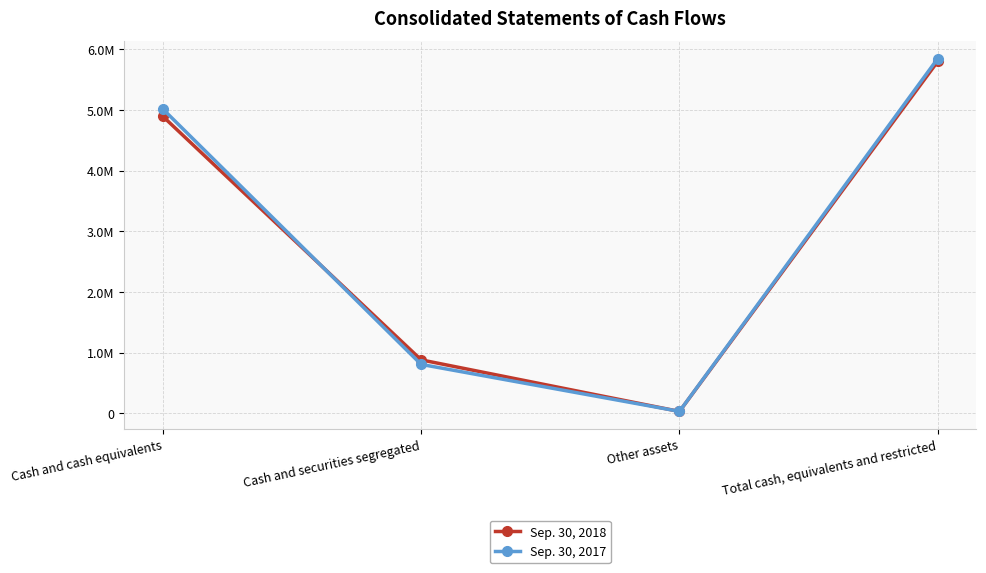

What is the lowest value of the Sep. 30, 2018 series?

27560